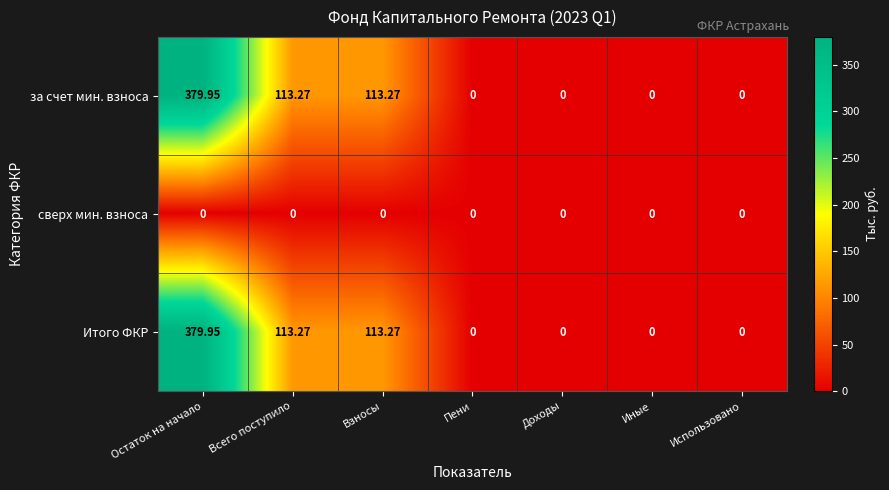

At which category is the sum across all series the highest?

Остаток на начало